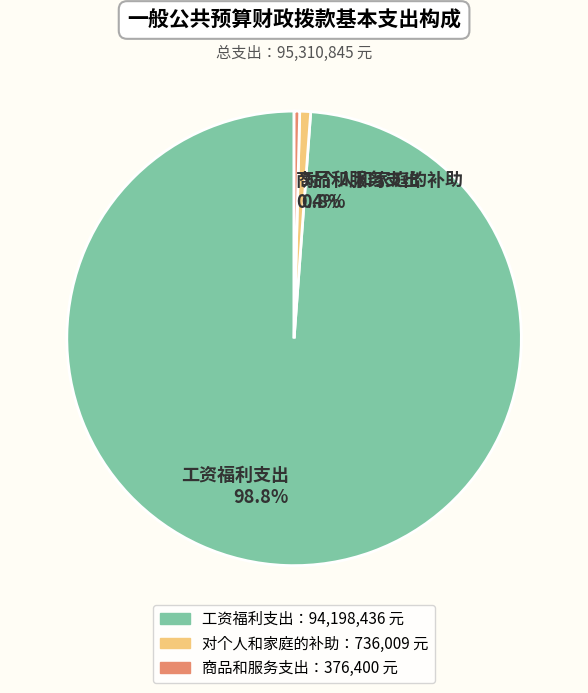

Combined, do 工资福利支出 and 商品和服务支出 account for over 50%?

Yes